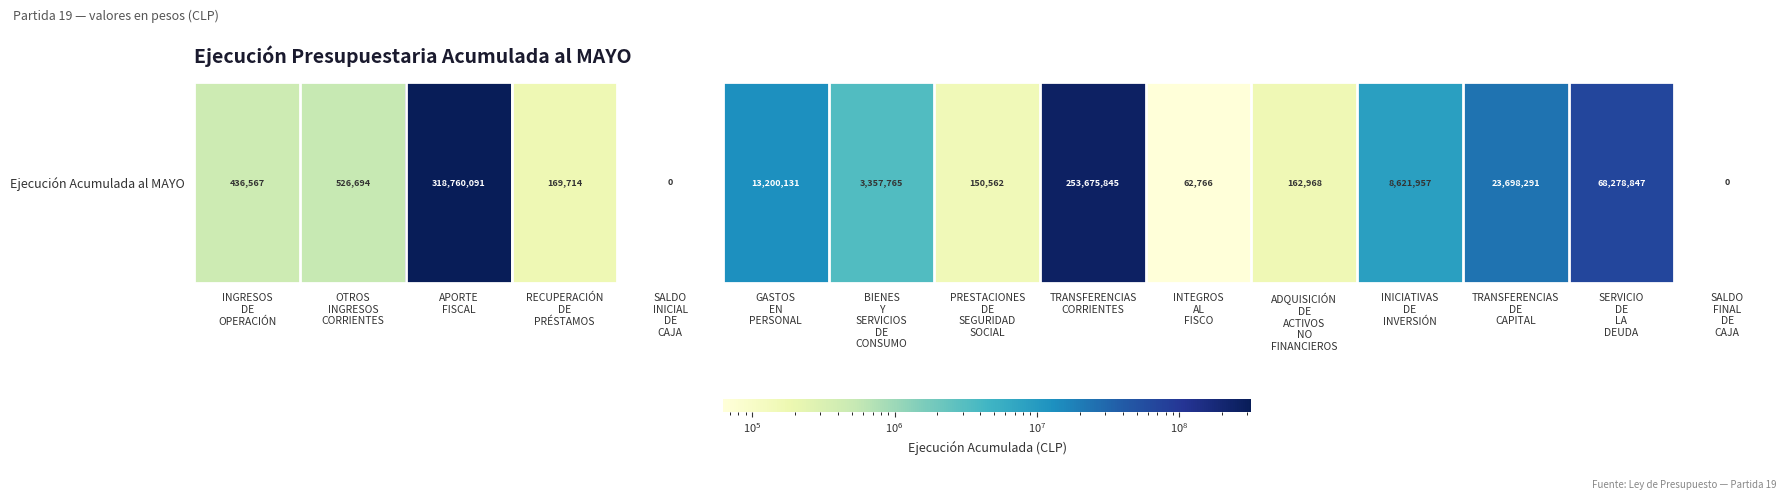

Rank the categories by value from highest to lowest.

APORTE
FISCAL, TRANSFERENCIAS
CORRIENTES, SERVICIO
DE
LA
DEUDA, TRANSFERENCIAS
DE
CAPITAL, GASTOS
EN
PERSONAL, INICIATIVAS
DE
INVERSIÓN, BIENES
Y
SERVICIOS
DE
CONSUMO, OTROS
INGRESOS
CORRIENTES, INGRESOS
DE
OPERACIÓN, RECUPERACIÓN
DE
PRÉSTAMOS, ADQUISICIÓN
DE
ACTIVOS
NO
FINANCIEROS, PRESTACIONES
DE
SEGURIDAD
SOCIAL, INTEGROS
AL
FISCO, SALDO
INICIAL
DE
CAJA, SALDO
FINAL
DE
CAJA